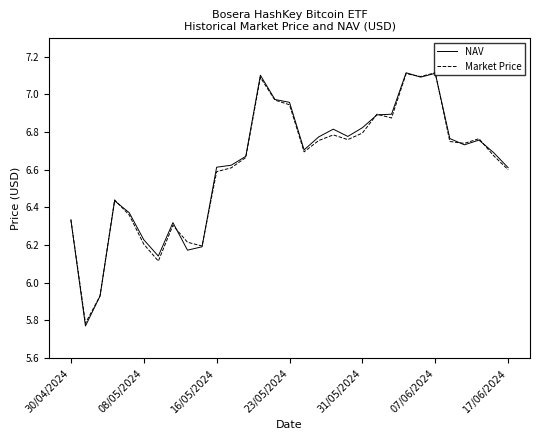

Which series has the largest range (max minus min)?

NAV